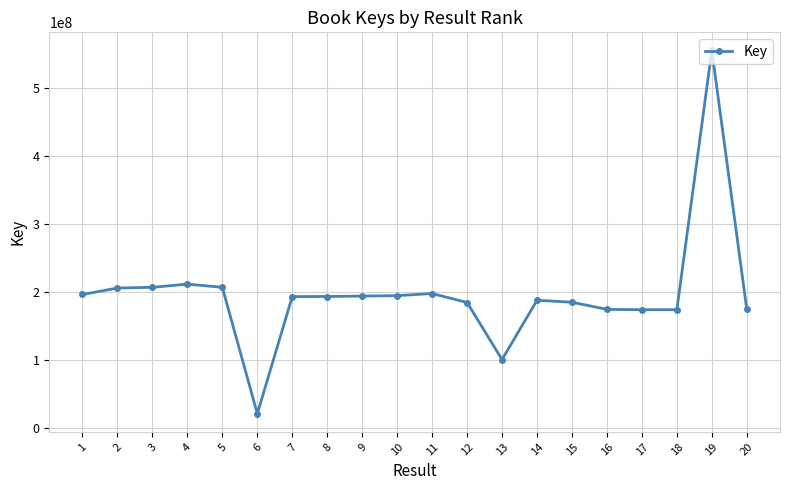

Which has a higher value, 20 or 8?

8